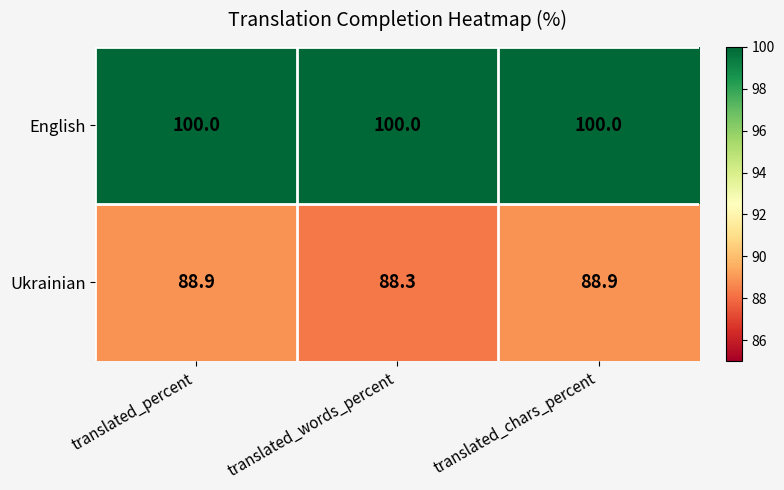

What is the smallest value displayed?

88.3